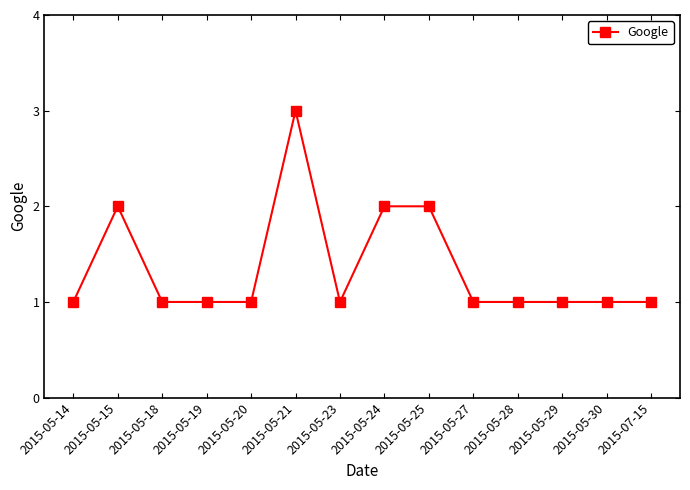

What is the smallest value displayed?

1